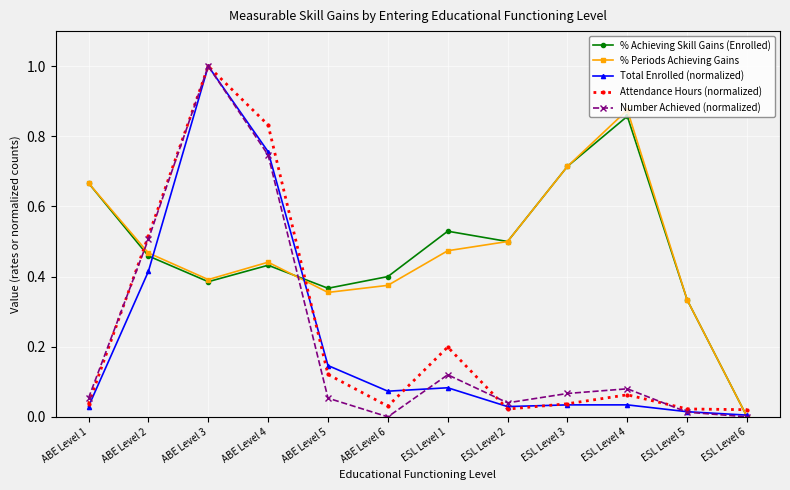

True or false: Attendance Hours (normalized) and % Periods Achieving Gains cross at least once.

True